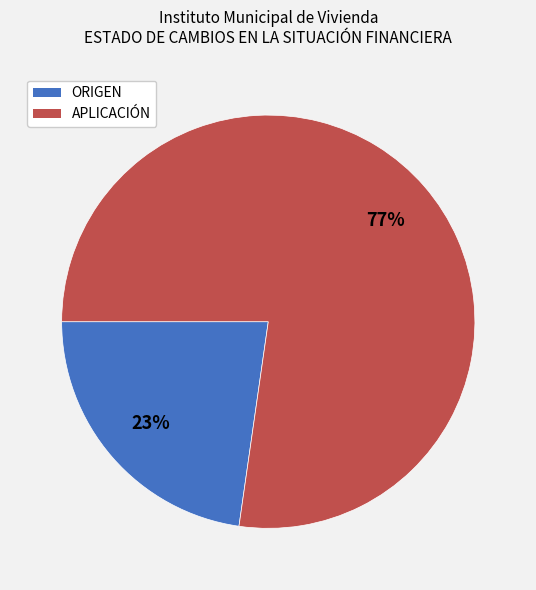

To the nearest percent, what percentage of the pie is APLICACIÓN?

77%